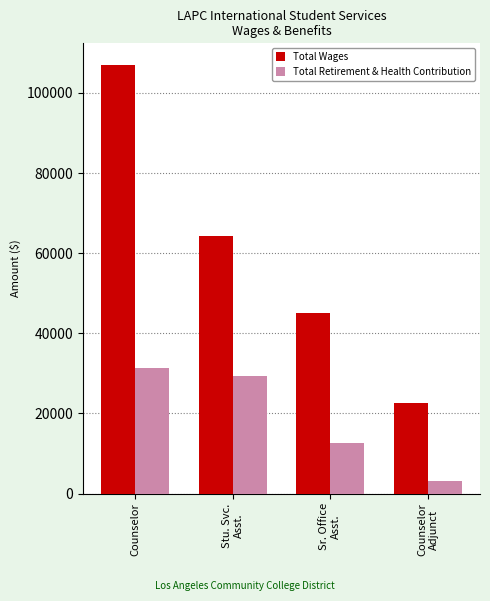

What is the label of the 2nd bar from the right?

Sr. Office
Asst.